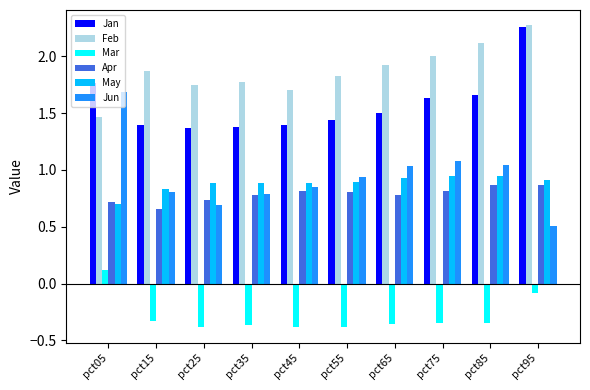

Which series has the largest range (max minus min)?

Jun